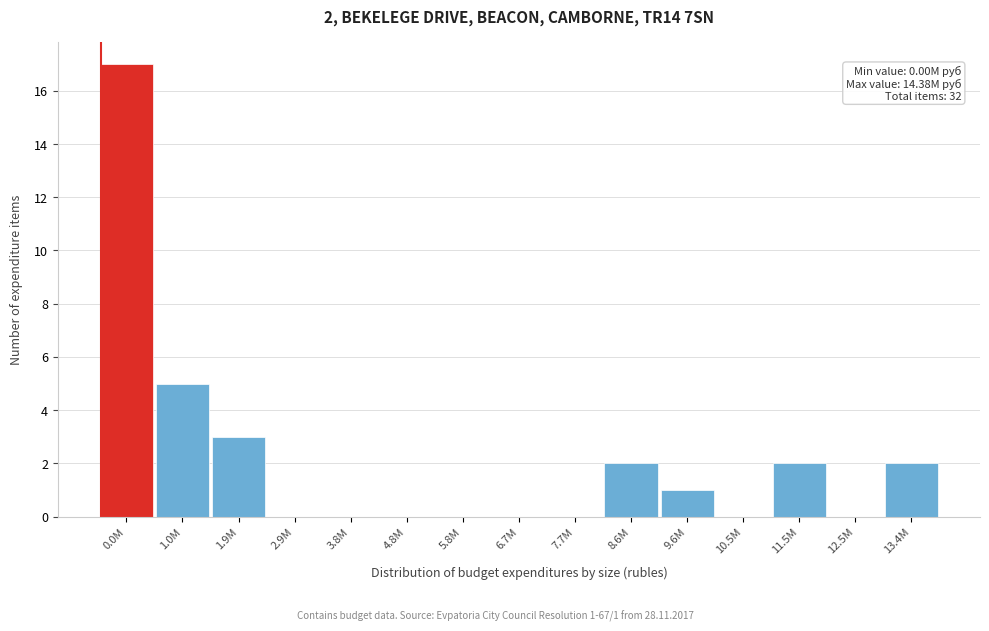

Reading left to right, list all the values displayed in this chart.

0.0M=17	1.0M=5	1.9M=3	2.9M=0	3.8M=0	4.8M=0	5.8M=0	6.7M=0	7.7M=0	8.6M=2	9.6M=1	10.5M=0	11.5M=2	12.5M=0	13.4M=2